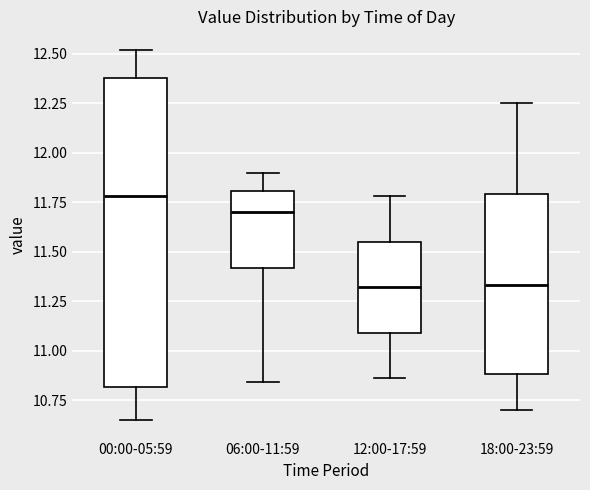

Which box is the tallest, from its lower edge to its upper edge?

00:00-05:59